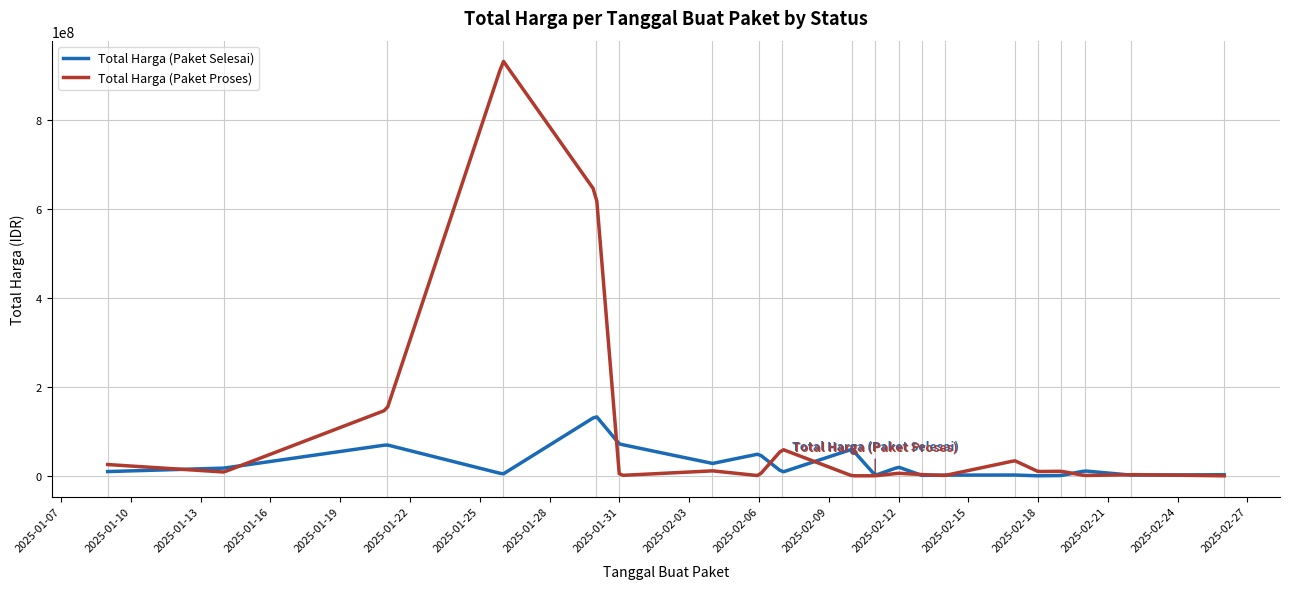

In Total Harga (Paket Proses), how many points are higher than both neighbors (excluding endpoints)?

7